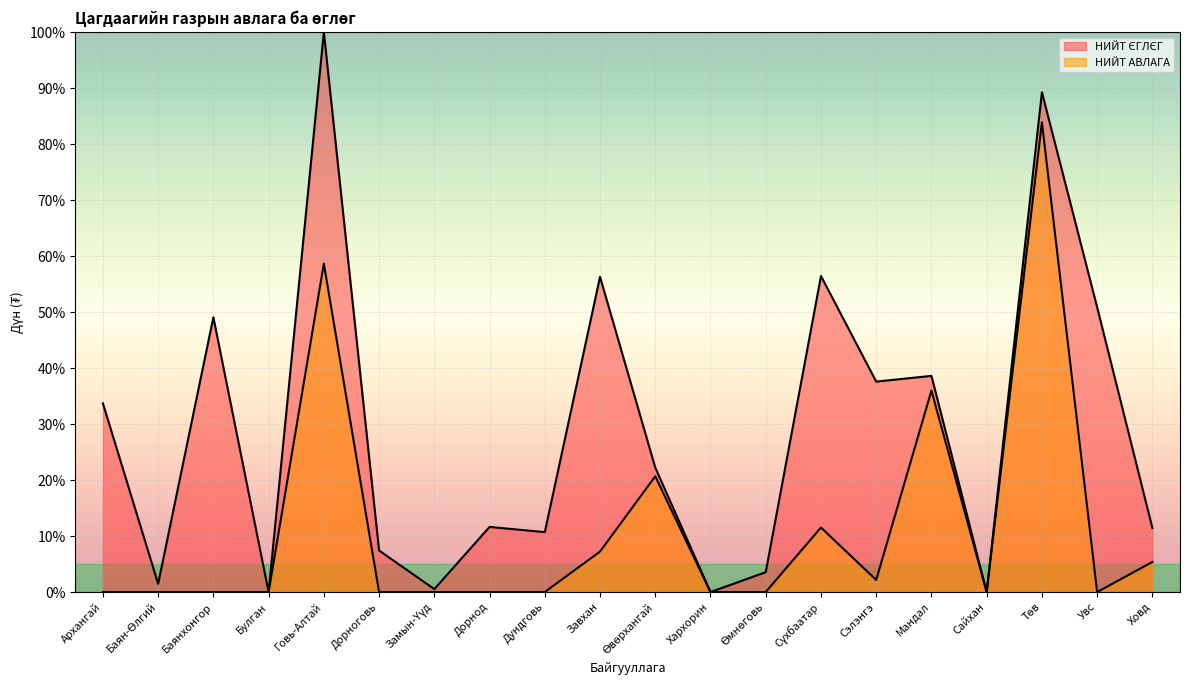

What is the sum of the НИЙТ АВЛАГА values at Хархорин and Сүхбаатар?

11.5